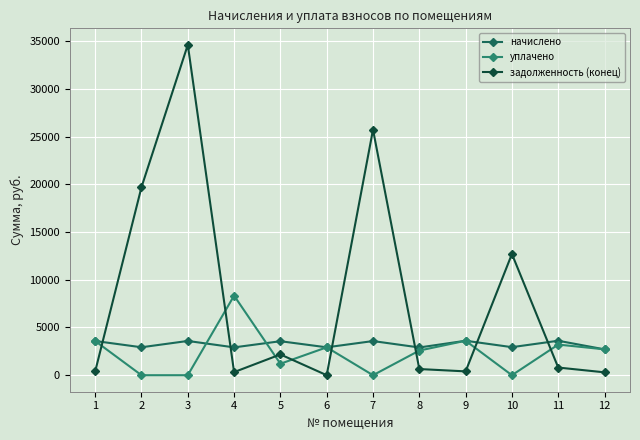

List the series in order of their peak value, highest first.

задолженность (конец), уплачено, начислено